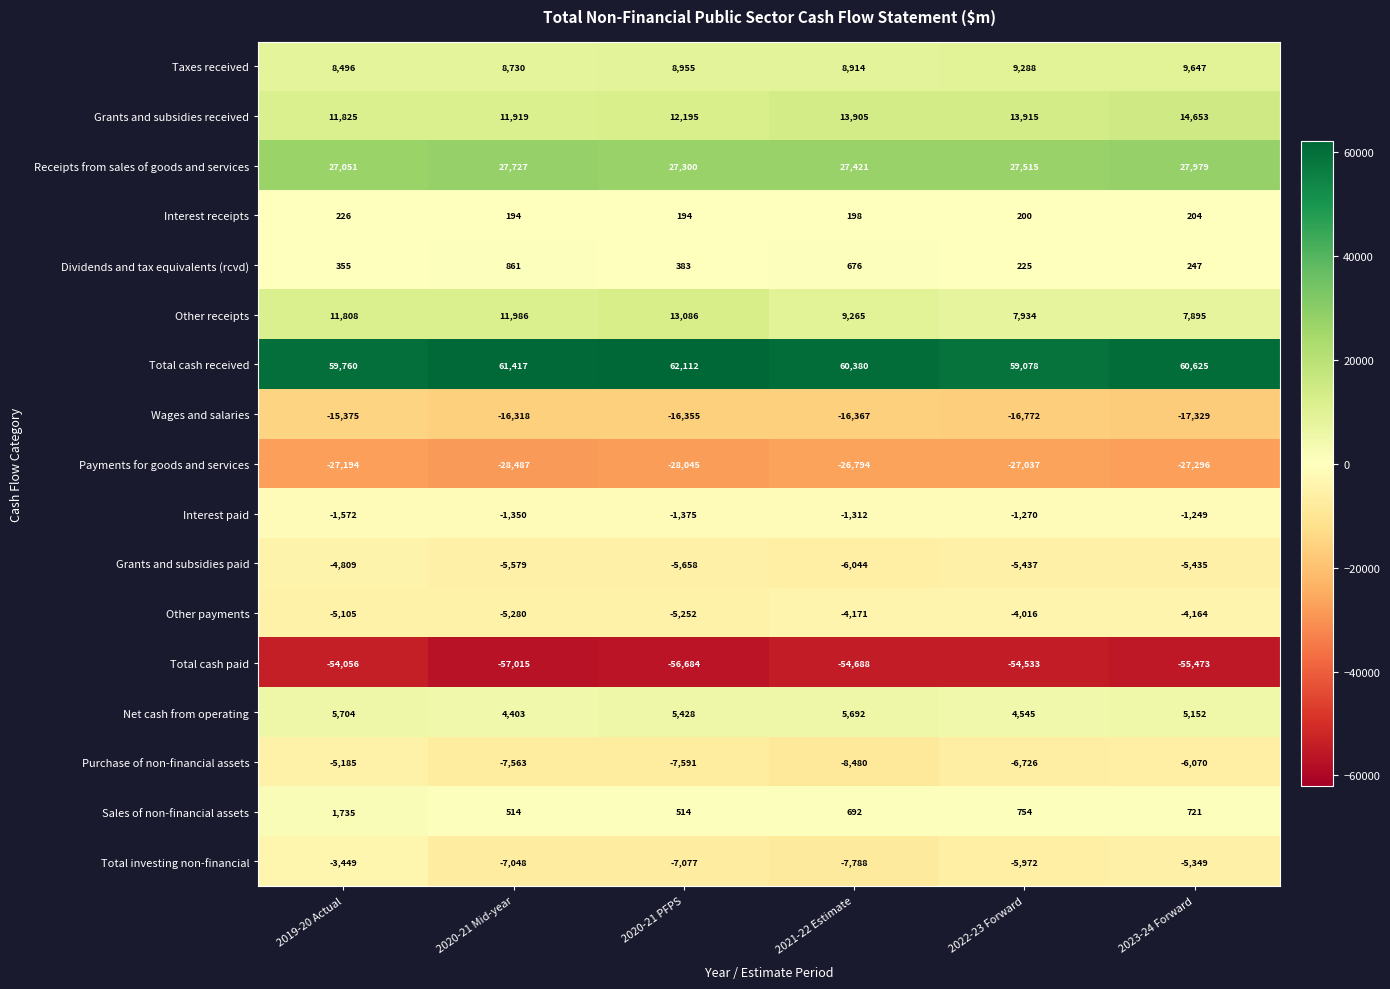

What is the total value across all series at 2021-22 Estimate?

1499